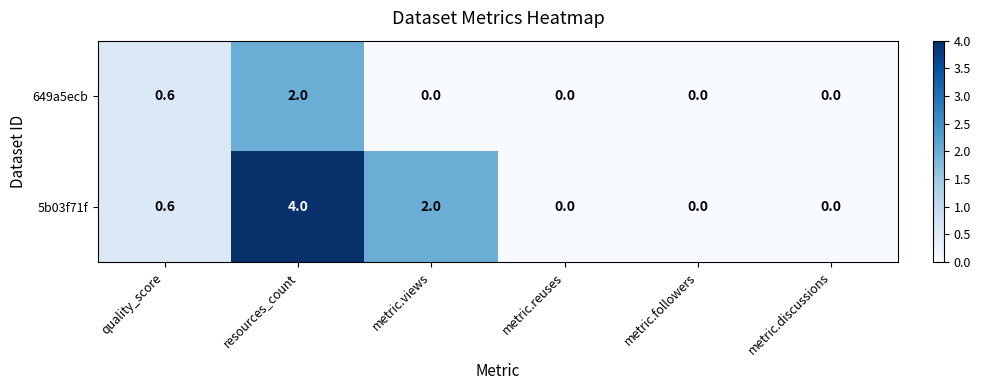

How many categories are shown in the chart?

6